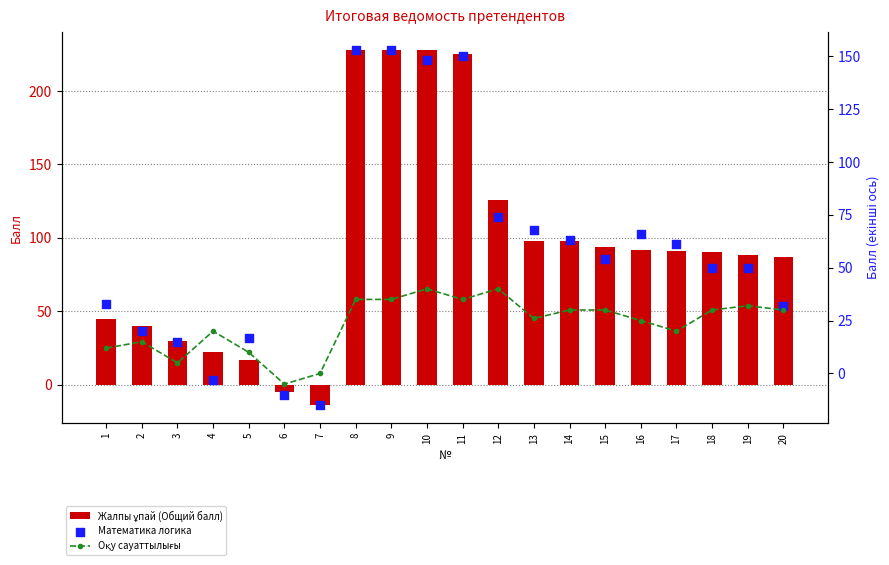

At how many categories does at least one series exceed 195?

4